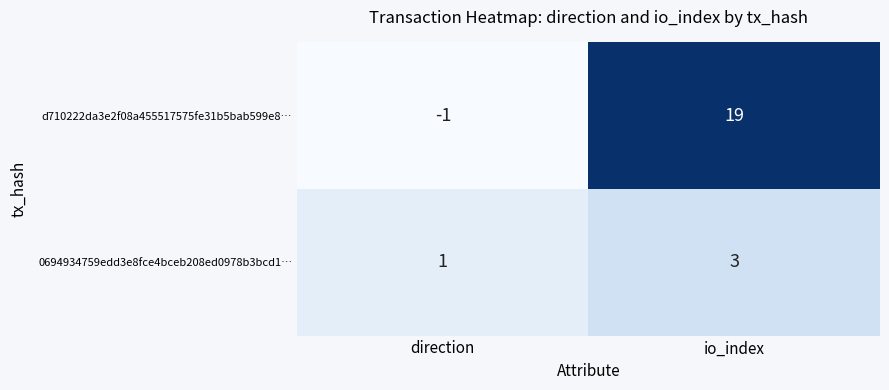

The 0694934759edd3e8fce4bceb208ed0978b3bcd1… series shows 1 at direction. True or false?

True